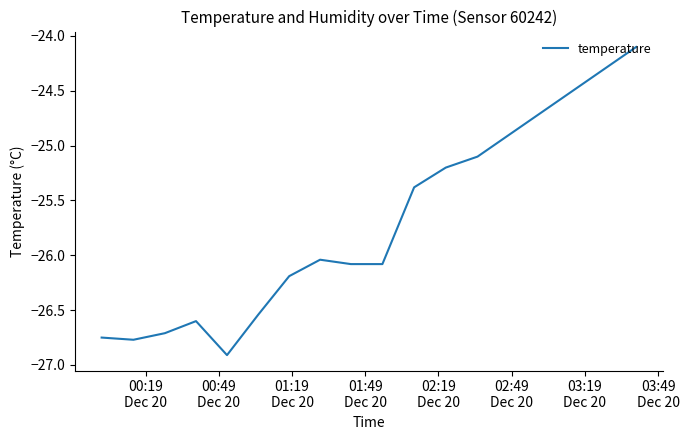

What is the difference between the maximum and minimum values?

2.8